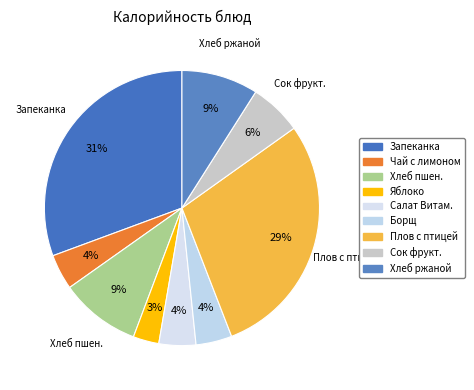

How many segments does this pie chart have?

9